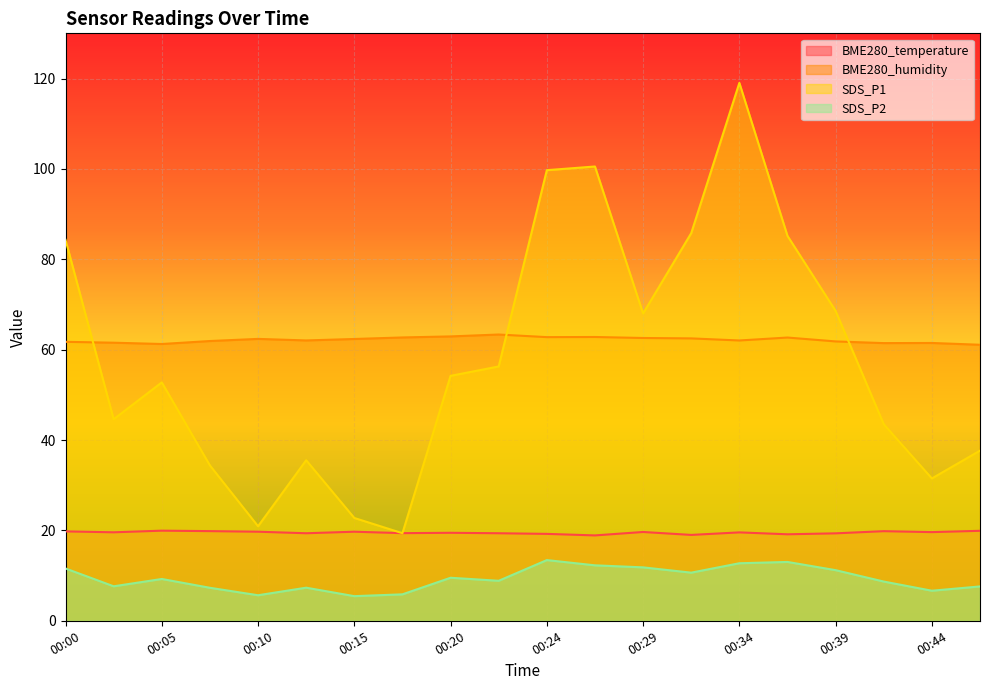

What is the value of the BME280_temperature point at the 3rd from the left?

19.9